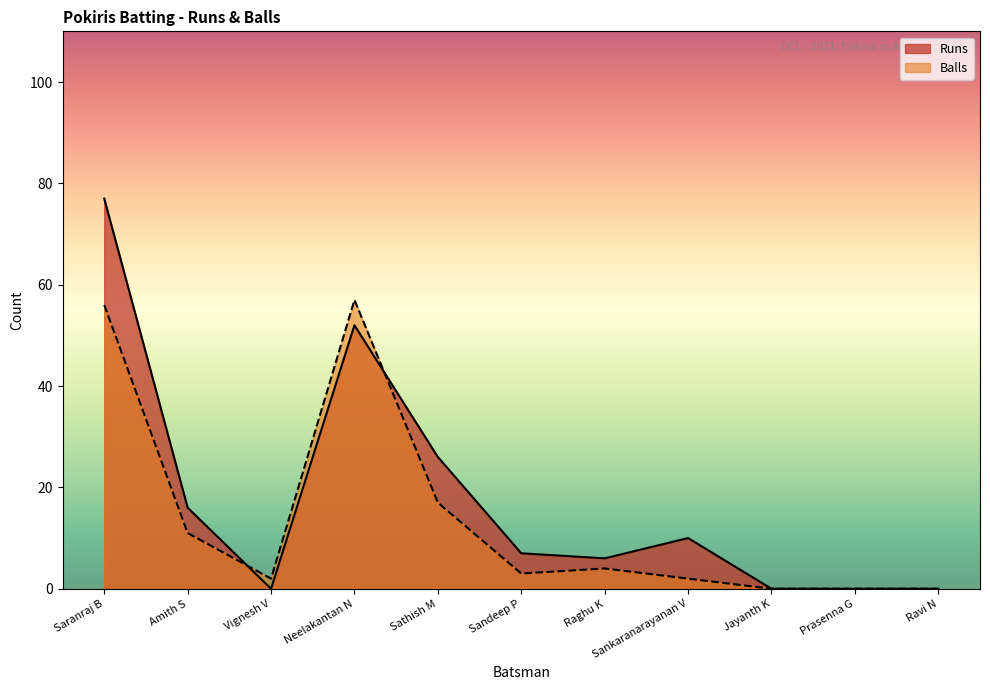

Reading left to right, what are all the values shown in this chart?

Runs: 77	16	0	52	26	7	6	10	0	0	0
Balls: 56	11	2	57	17	3	4	2	0	0	0